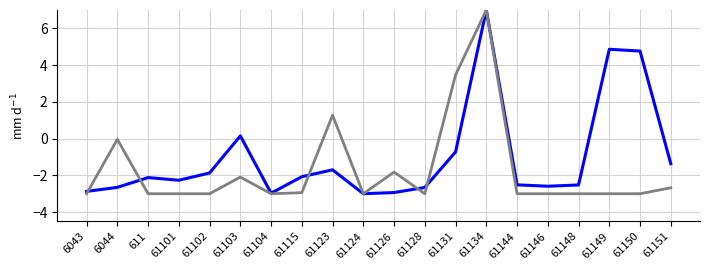

What is the spread (max minus min) of values at 611?

0.9